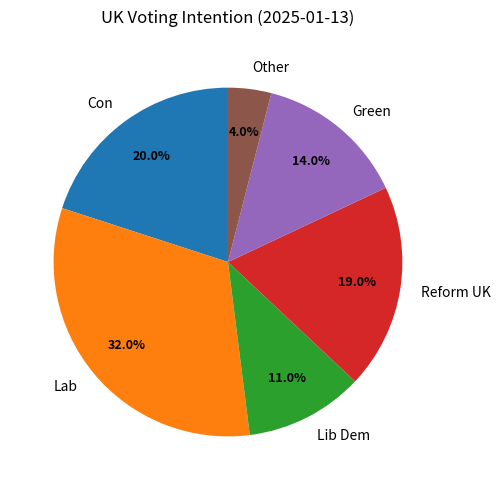

True or false: Green accounts for 14% of the total.

True